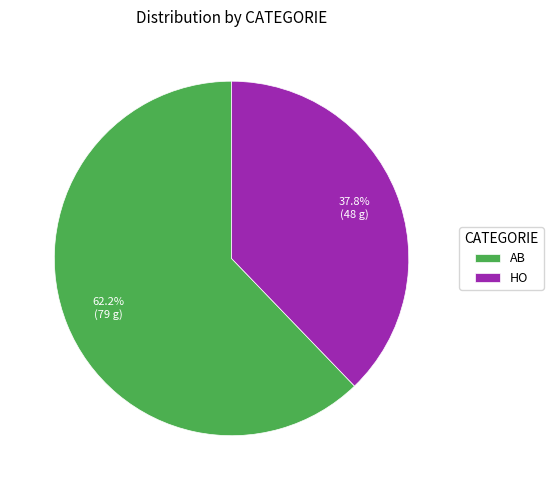

Do HO and AB together represent more than half of the pie?

Yes